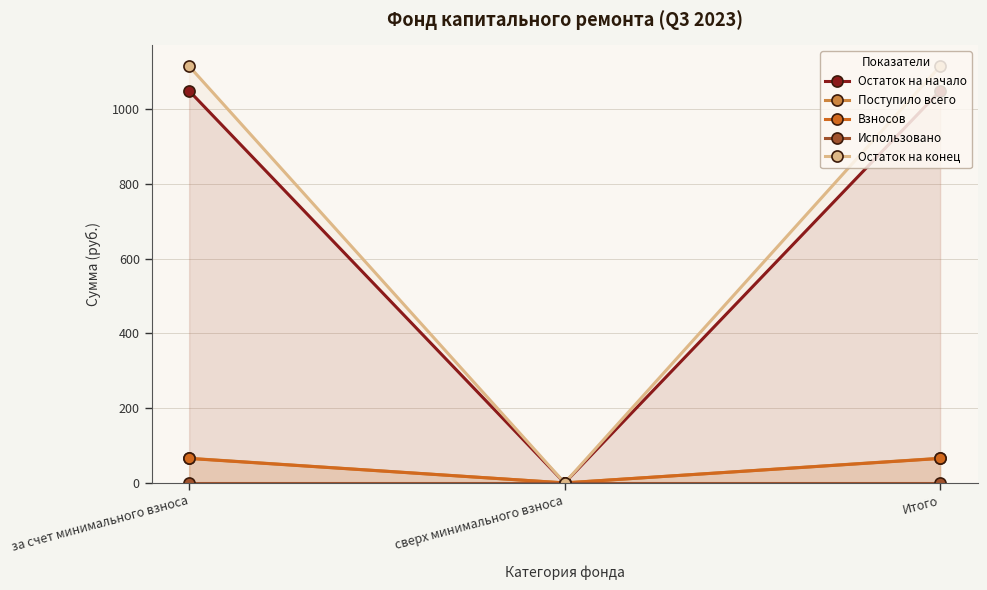

How many values in Остаток на конец are above zero?

2